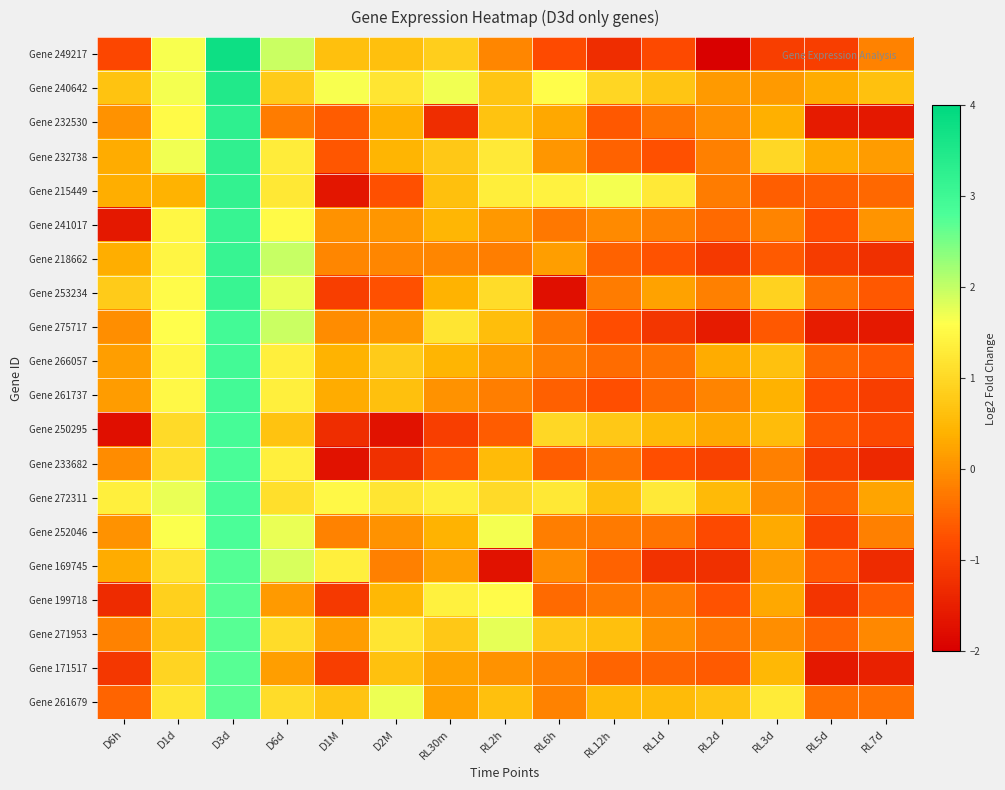

How many series are shown in this chart?

20